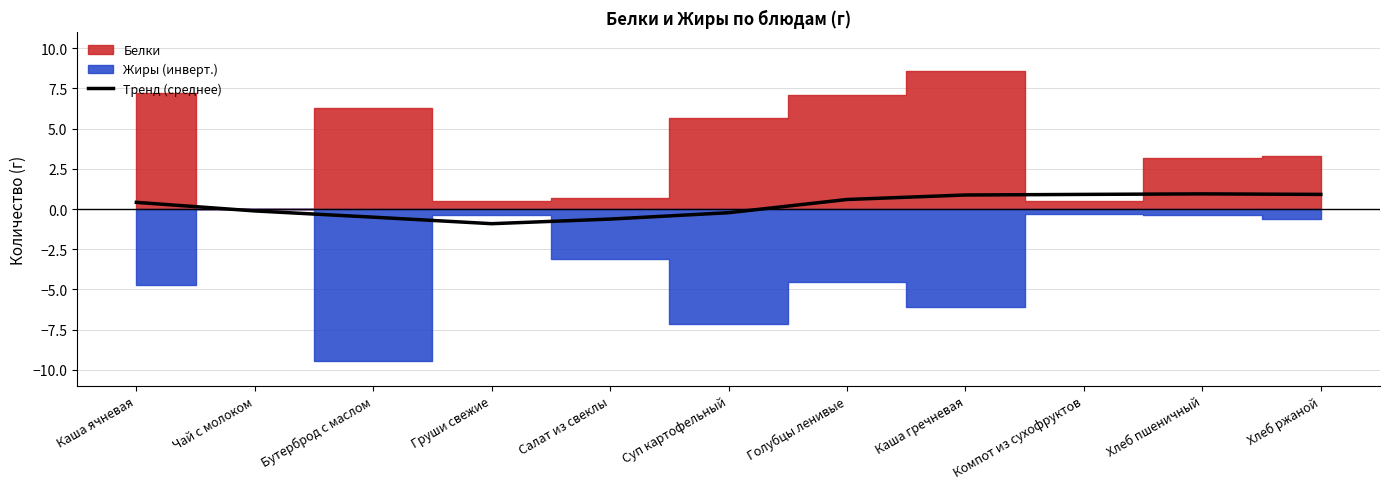

Is it true that Тренд (среднее) equals -1.6 at Груши свежие?

False